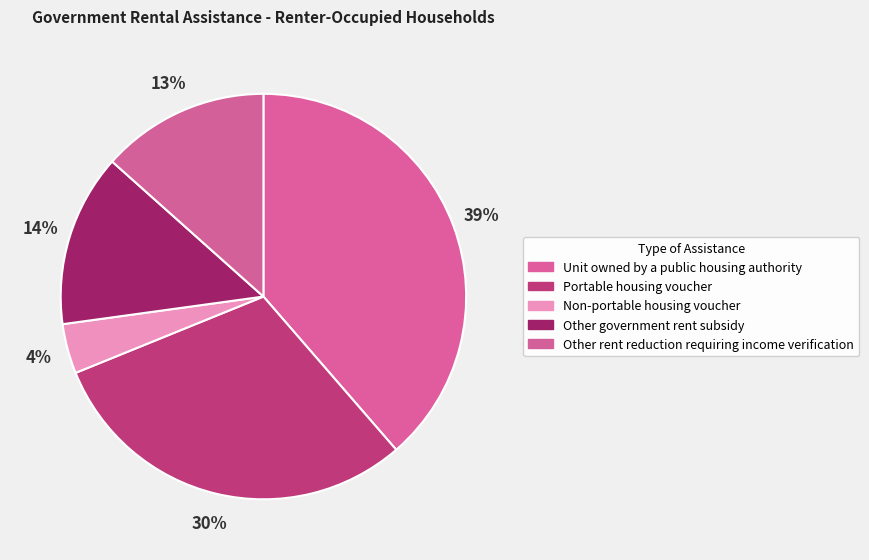

True or false: Other rent reduction requiring income verification accounts for 13% of the total.

True